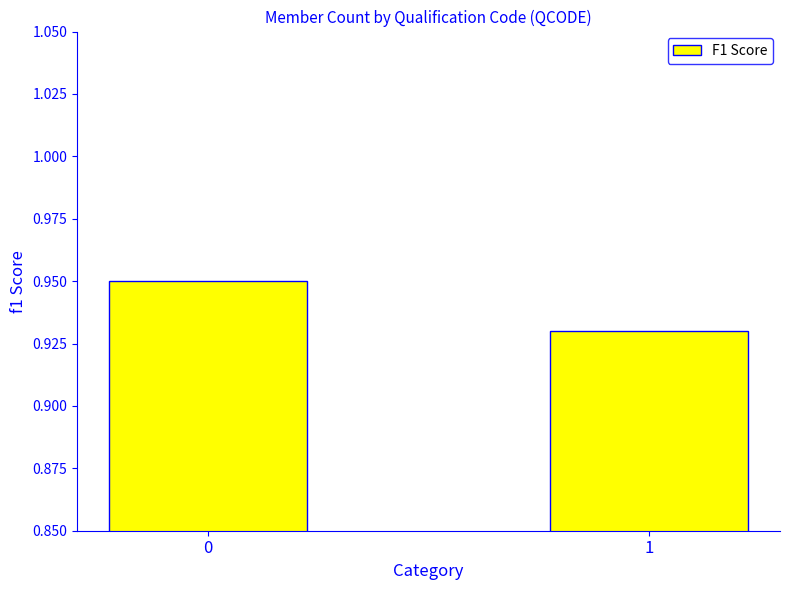

List the labels in order of value, largest first.

0, 1